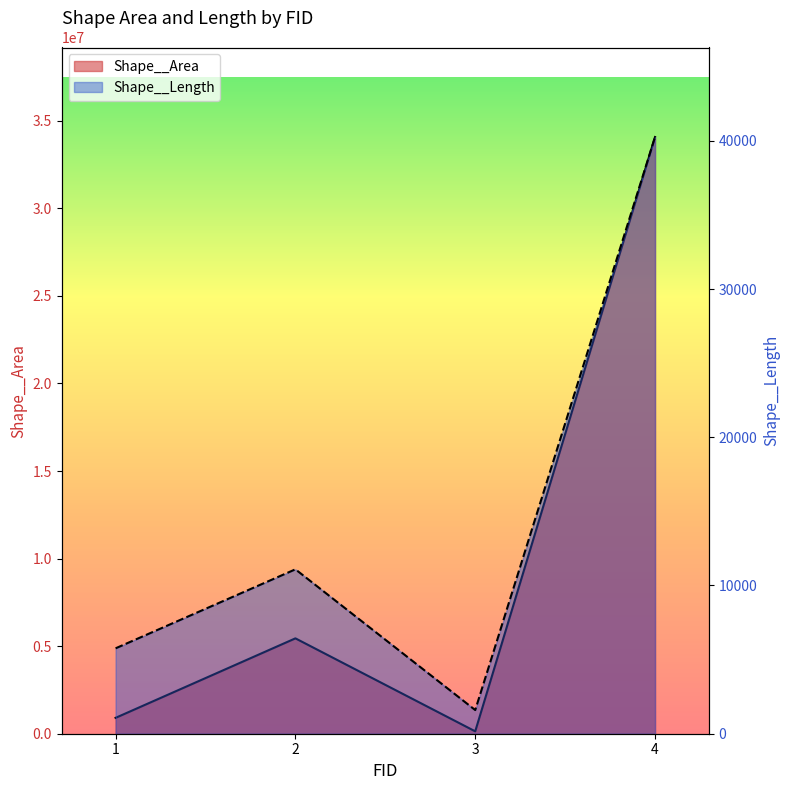

What is the value of the Shape__Length point at the 4th from the left?

40253.6